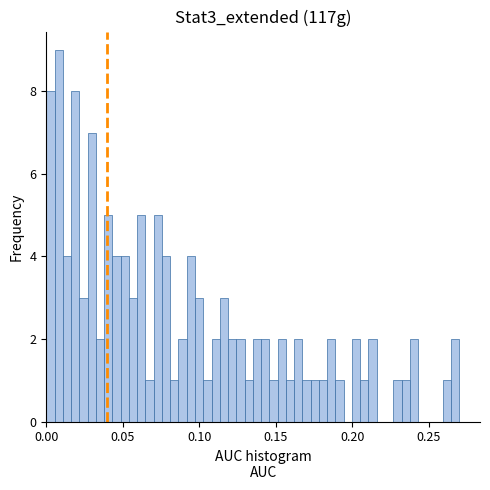

Read against the x-axis, roughly where is the centre of the tallest bar?

0.010